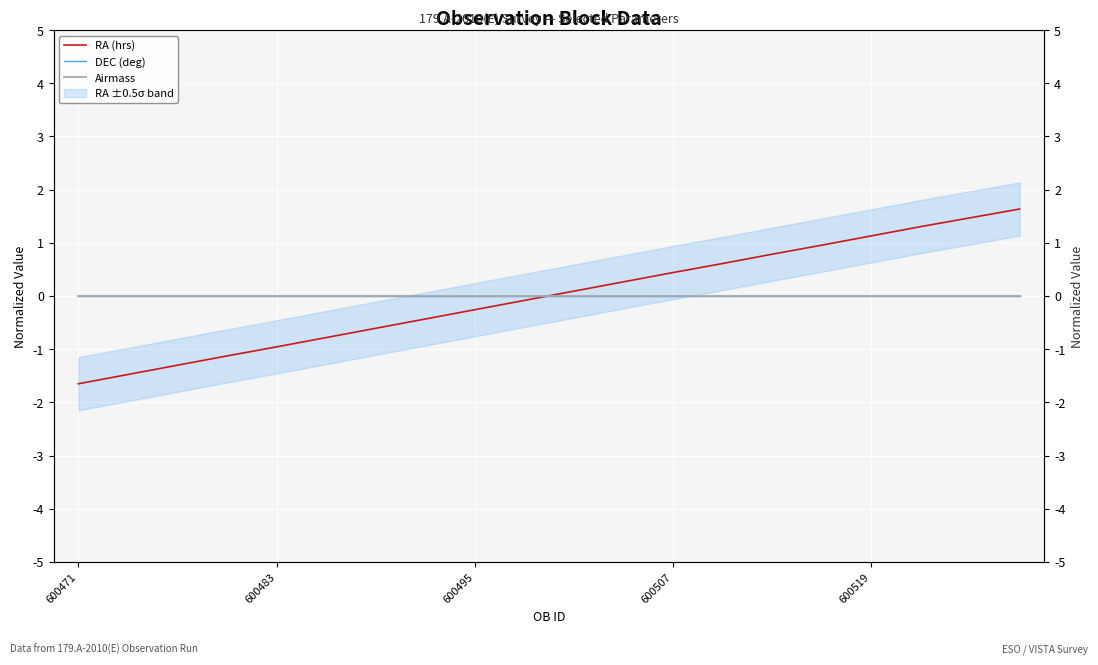

Between 600495 and 8, which series saw the biggest shift?

RA (hrs)